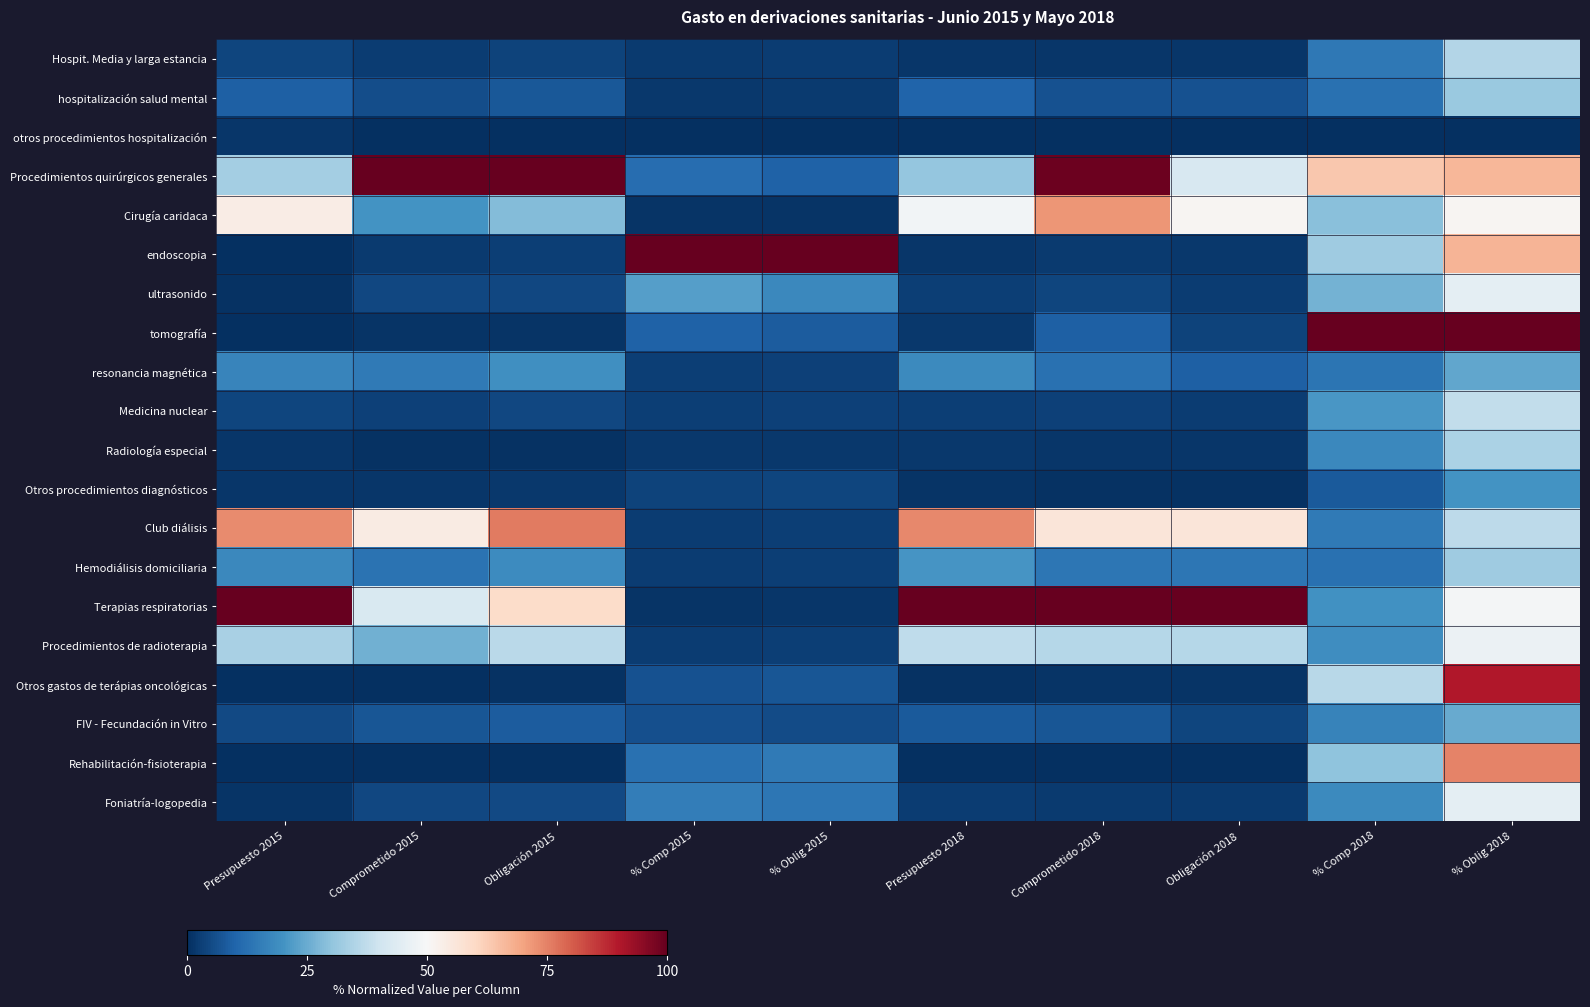

At Obligación 2015, list the series in order from largest to smallest.

Procedimientos quirúrgicos generales, Club diálisis, Terapias respiratorias, Procedimientos de radioterapia, Cirugía caridaca, resonancia magnética, Hemodiálisis domiciliaria, FIV - Fecundación in Vitro, hospitalización salud mental, Foniatría-logopedia, Medicina nuclear, ultrasonido, Hospit. Media y larga estancia, endoscopia, Otros procedimientos diagnósticos, tomografía, Radiología especial, Otros gastos de terápias oncológicas, Rehabilitación-fisioterapia, otros procedimientos hospitalización